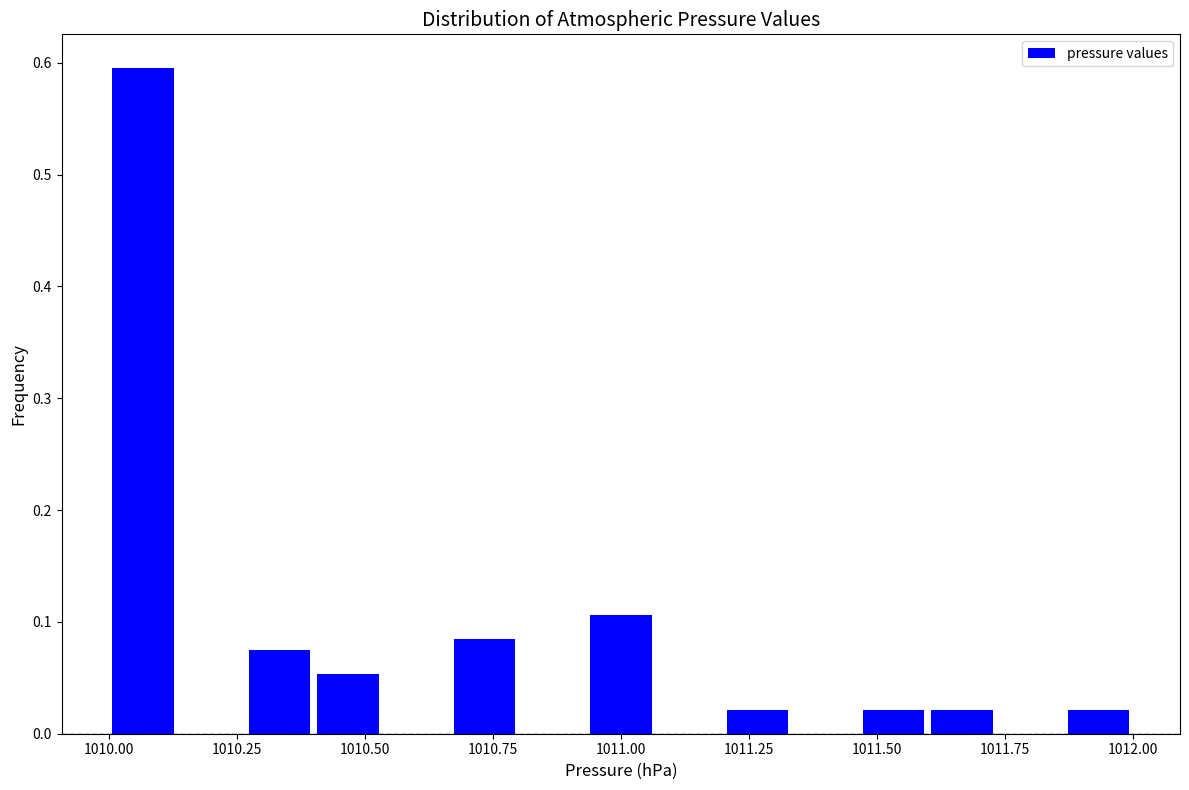

Around what value on the x-axis is the tallest bar? Give the approximate position of its centre, as read against the axis.

1010.05